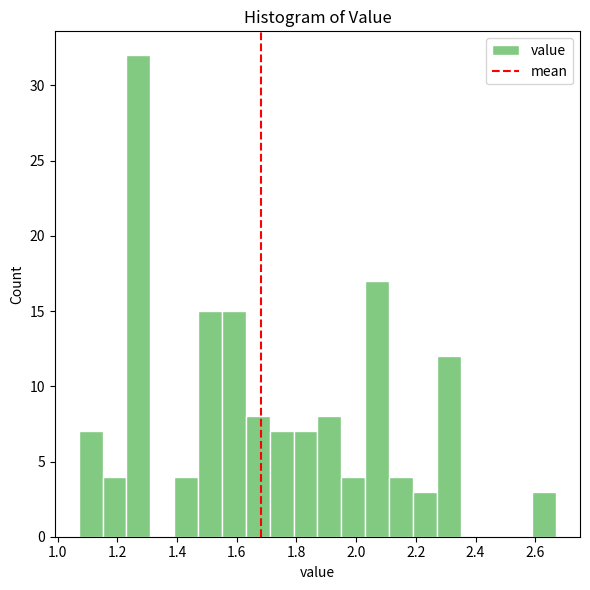

Over which range of the x-axis is the bar tallest?

1.23 to 1.31